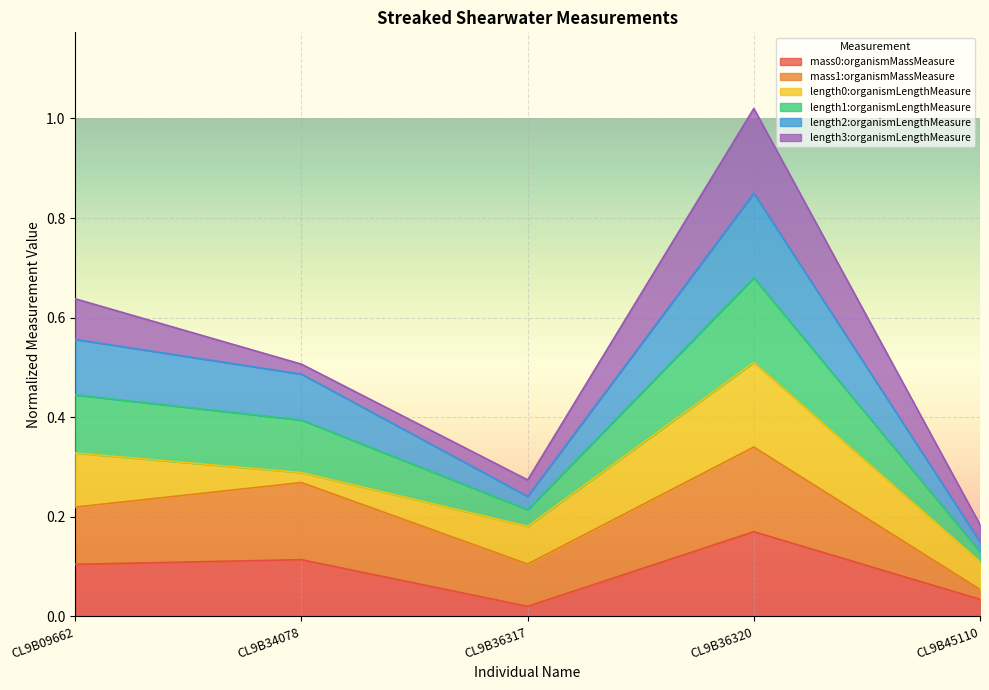

Which category has the highest value in the mass0:organismMassMeasure series?

CL9B36320